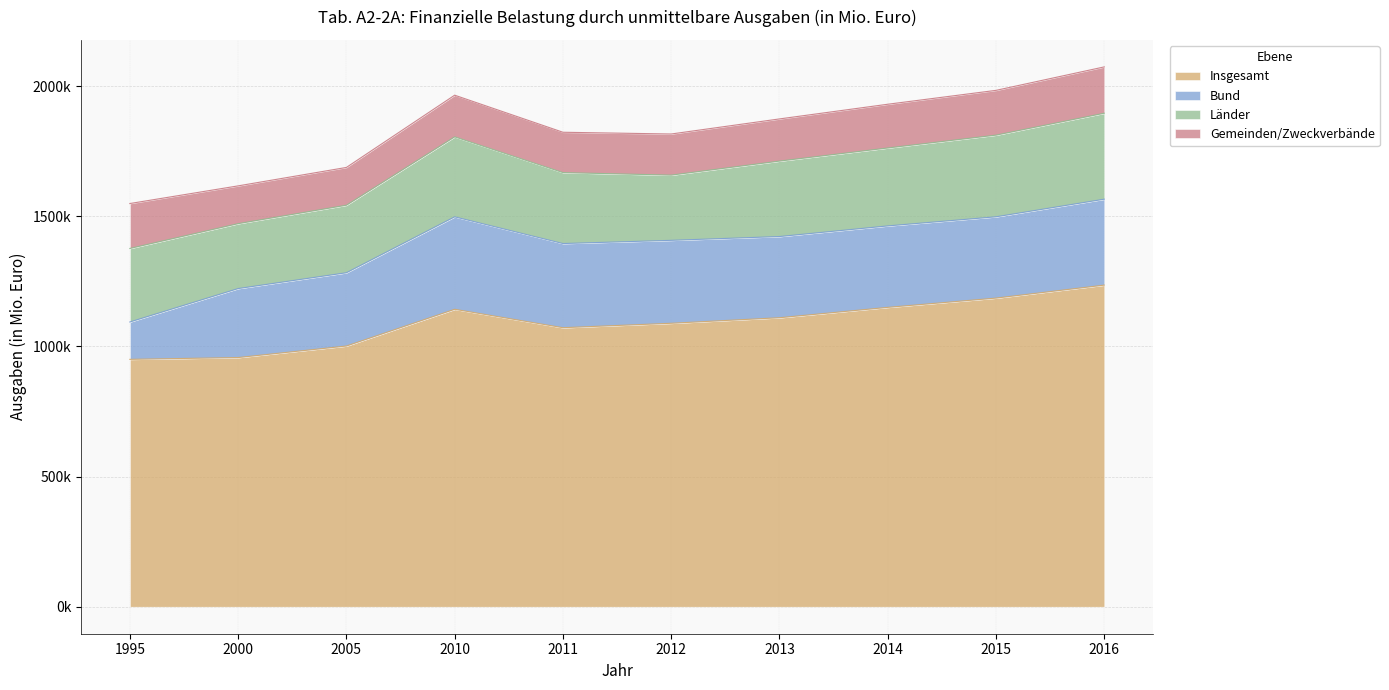

What is the difference between the Insgesamt values at 2011 and 2014?

78064.0